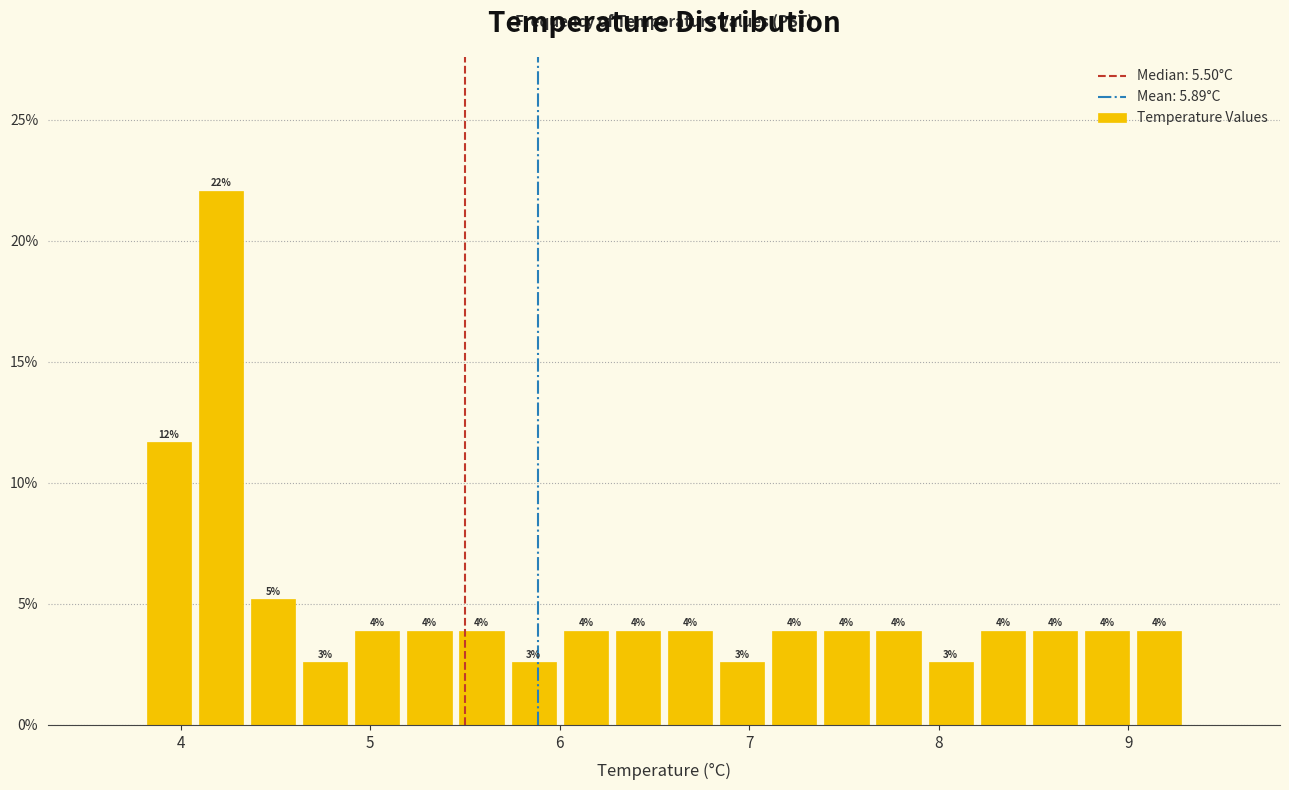

Around what value on the x-axis is the tallest bar? Give the approximate position of its centre, as read against the axis.

4.2